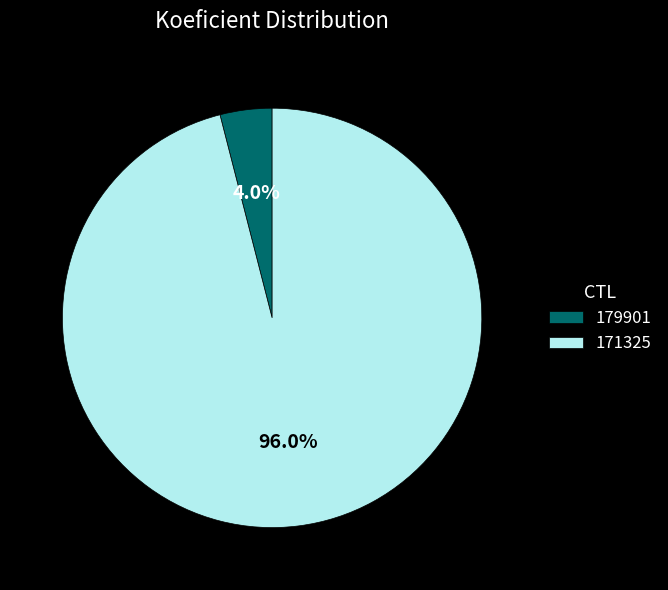

To the nearest percent, what is the average slice percentage?

50%